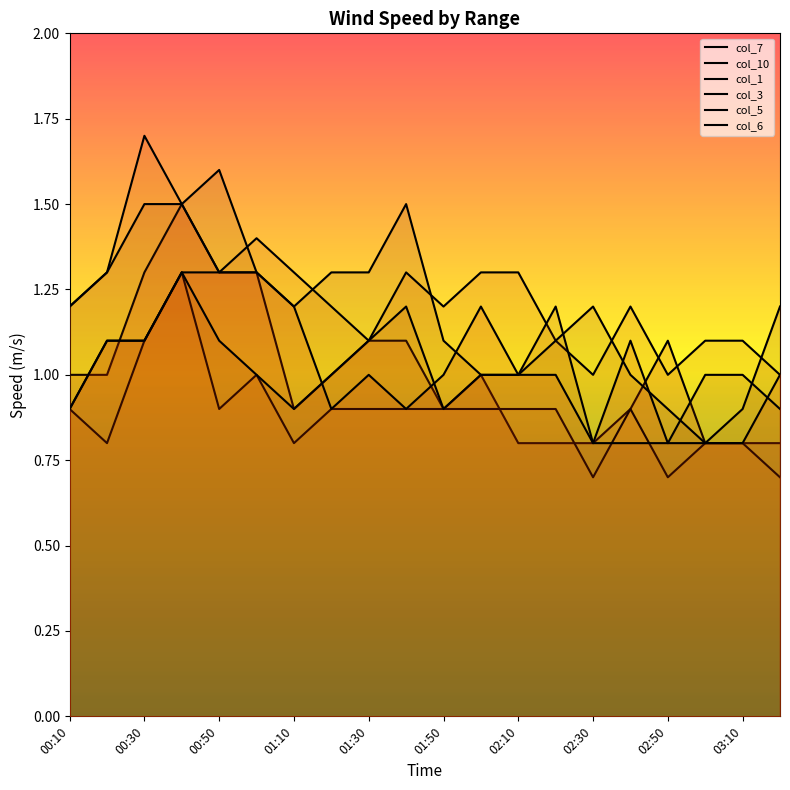

True or false: col_7 has more than 2 points higher than both neighbors.

True